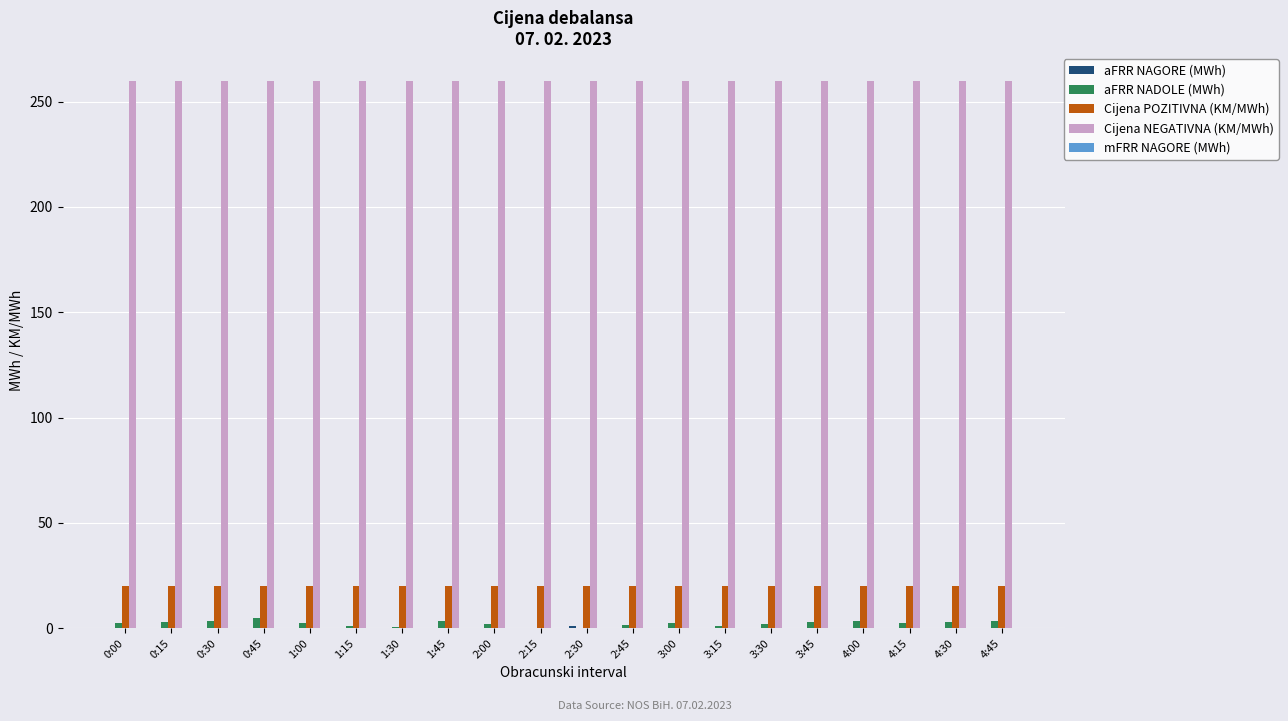

How many groups of bars are there?

20